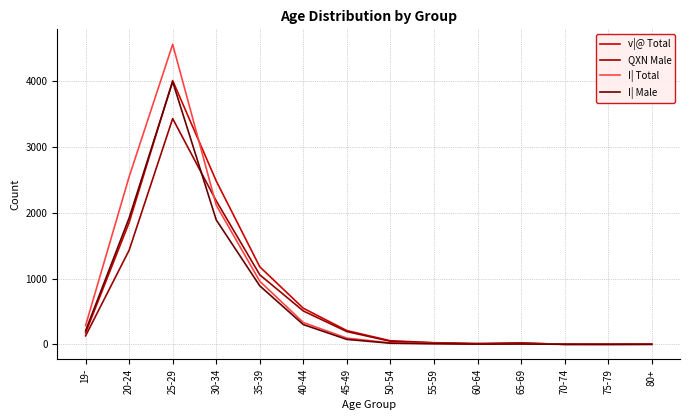

What is the sum of the I| Total values at 30-34 and 45-49?

2213